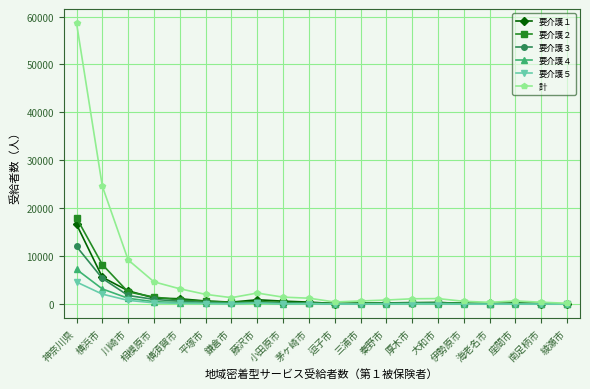

True or false: 要介護５ has more than 1 points higher than both neighbors.

True